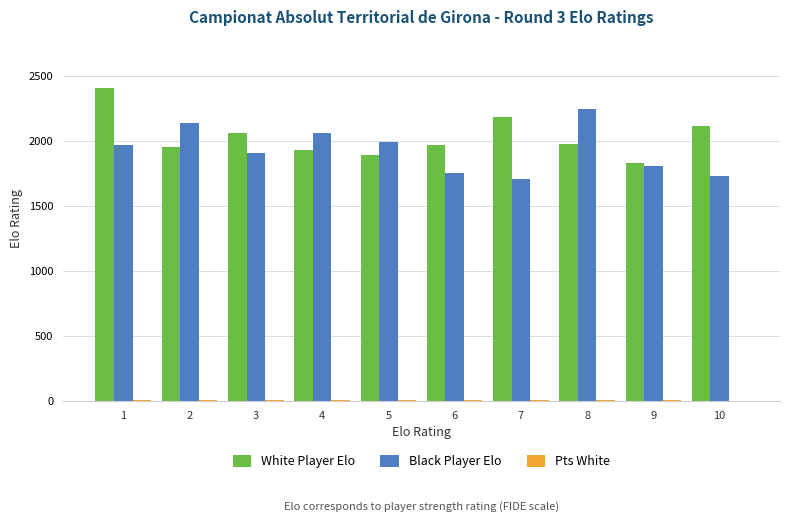

How many data points does each series have?

10